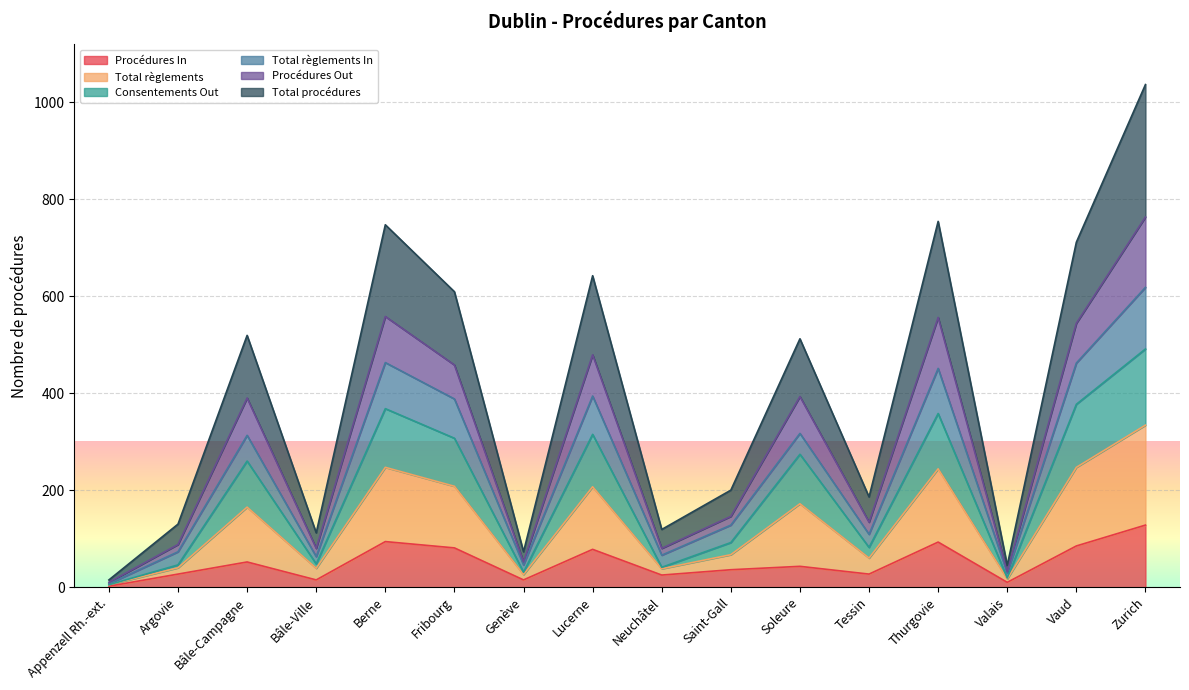

The Total procédures series shows 109 at Vaud. True or false?

False